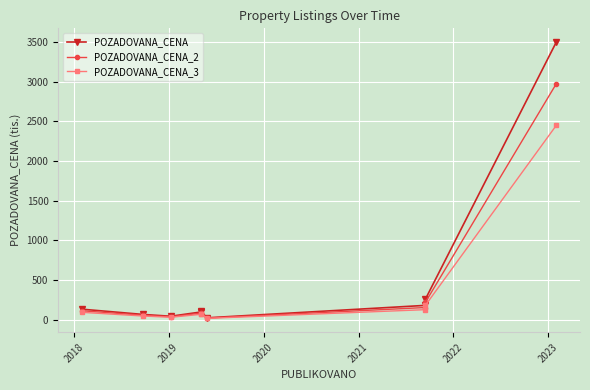

Rank the series by their maximum value, from highest to lowest.

POZADOVANA_CENA, POZADOVANA_CENA_2, POZADOVANA_CENA_3